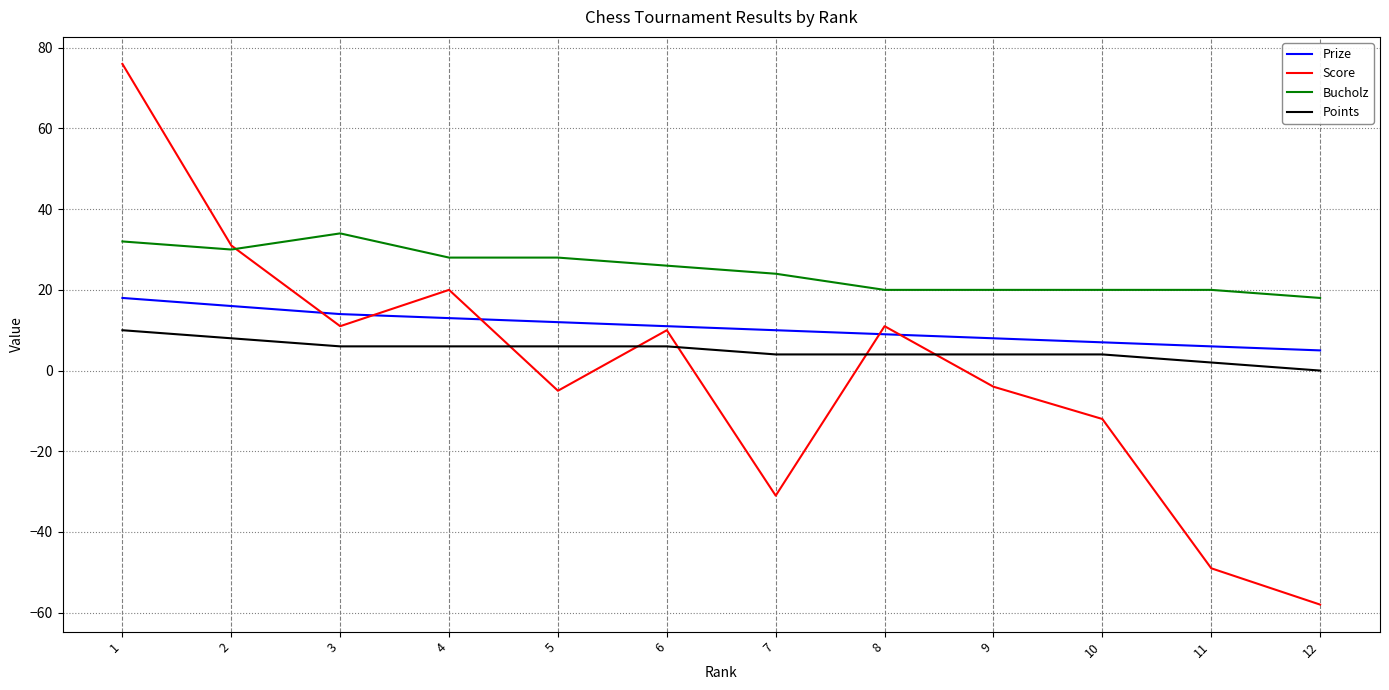

What is the difference between the Score values at 1 and 11?

125